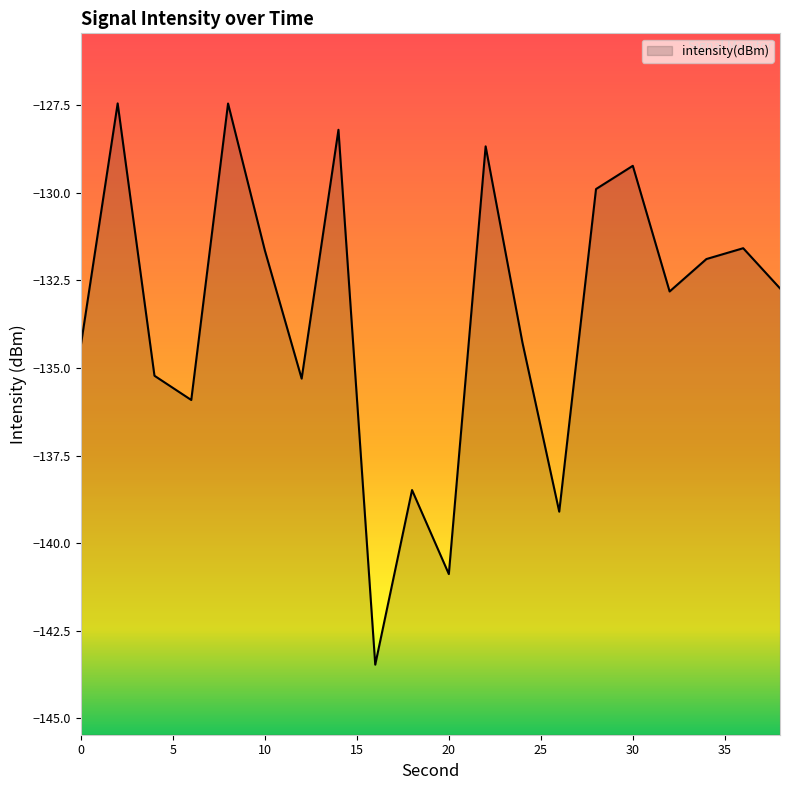

How many points are lower than both their immediate neighbors (excluding endpoints)?

6